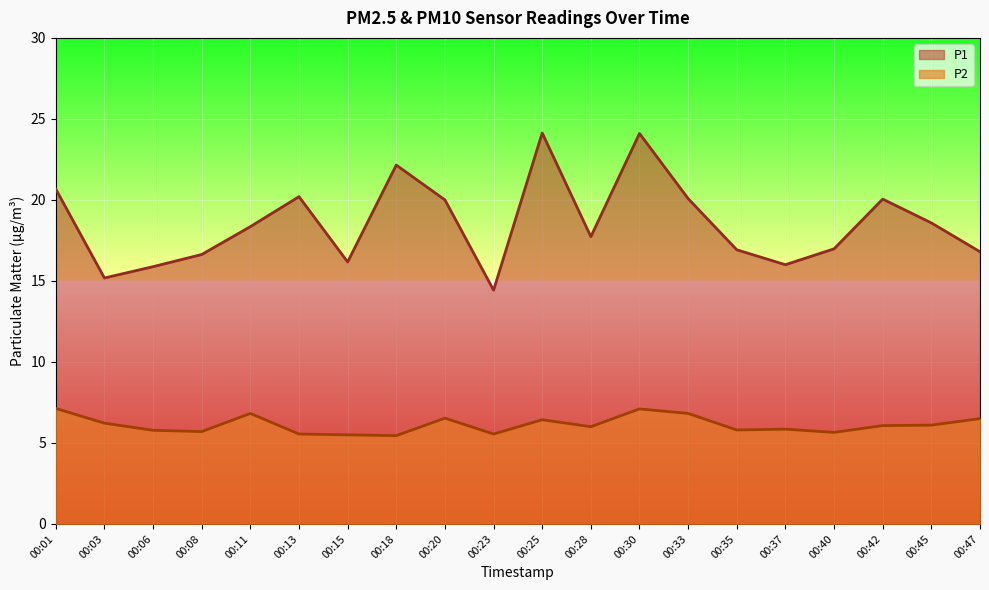

Between 00:23 and 00:11, which is larger?

00:11